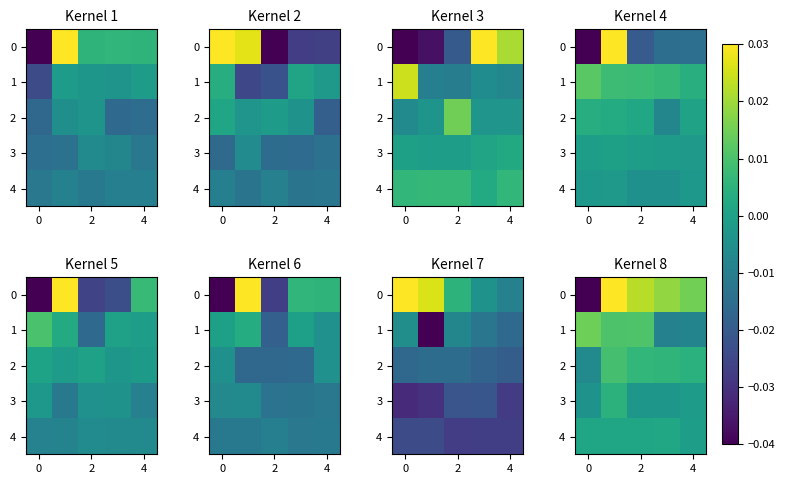

Between 2 and 0, which is larger?

2